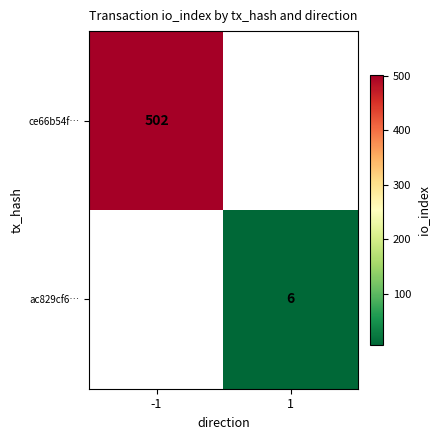

Count the number of categories in the chart.

2